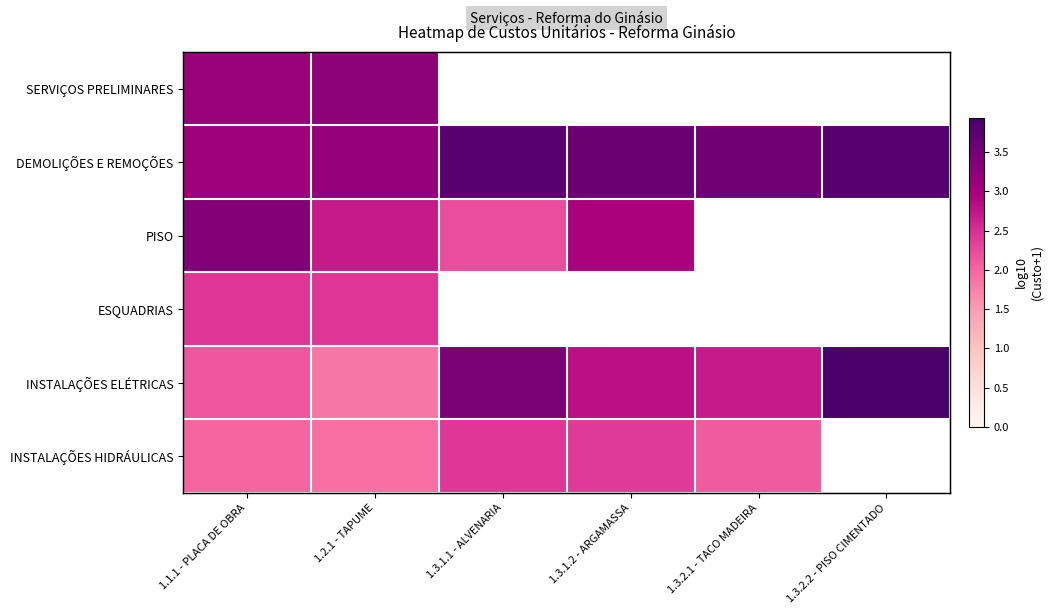

List the series in order of their peak value, highest first.

INSTALAÇÕES ELÉTRICAS, DEMOLIÇÕES E REMOÇÕES, PISO, SERVIÇOS PRELIMINARES, ESQUADRIAS, INSTALAÇÕES HIDRÁULICAS